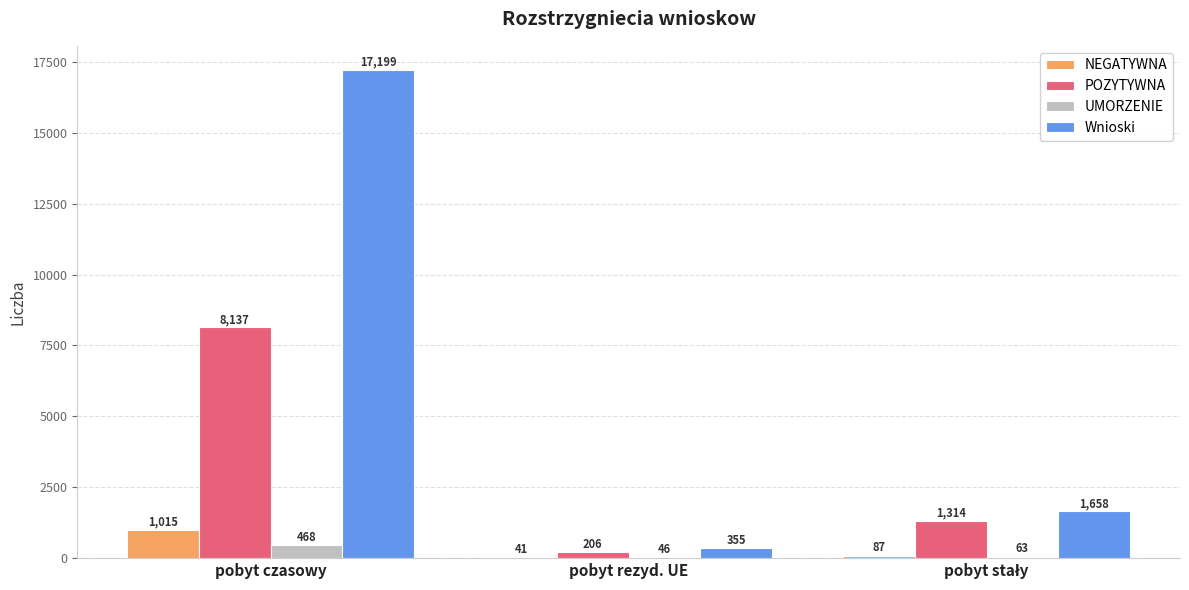

Reading left to right, extract all data points from this chart.

NEGATYWNA: 1015	41	87
POZYTYWNA: 8137	206	1314
UMORZENIE: 468	46	63
Wnioski: 17199	355	1658